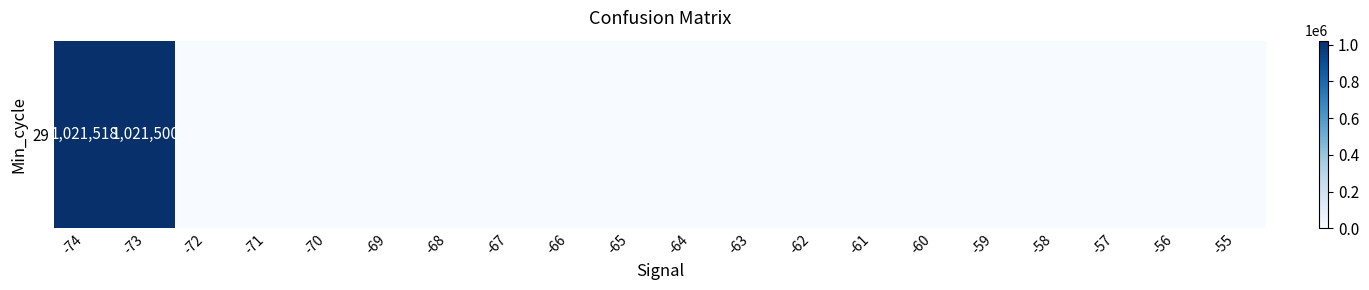

Reading left to right, what are all the values shown in this chart?

-74=1021518	-73=1021500	-72=0	-71=0	-70=0	-69=0	-68=0	-67=0	-66=0	-65=0	-64=0	-63=0	-62=0	-61=0	-60=0	-59=0	-58=0	-57=0	-56=0	-55=0